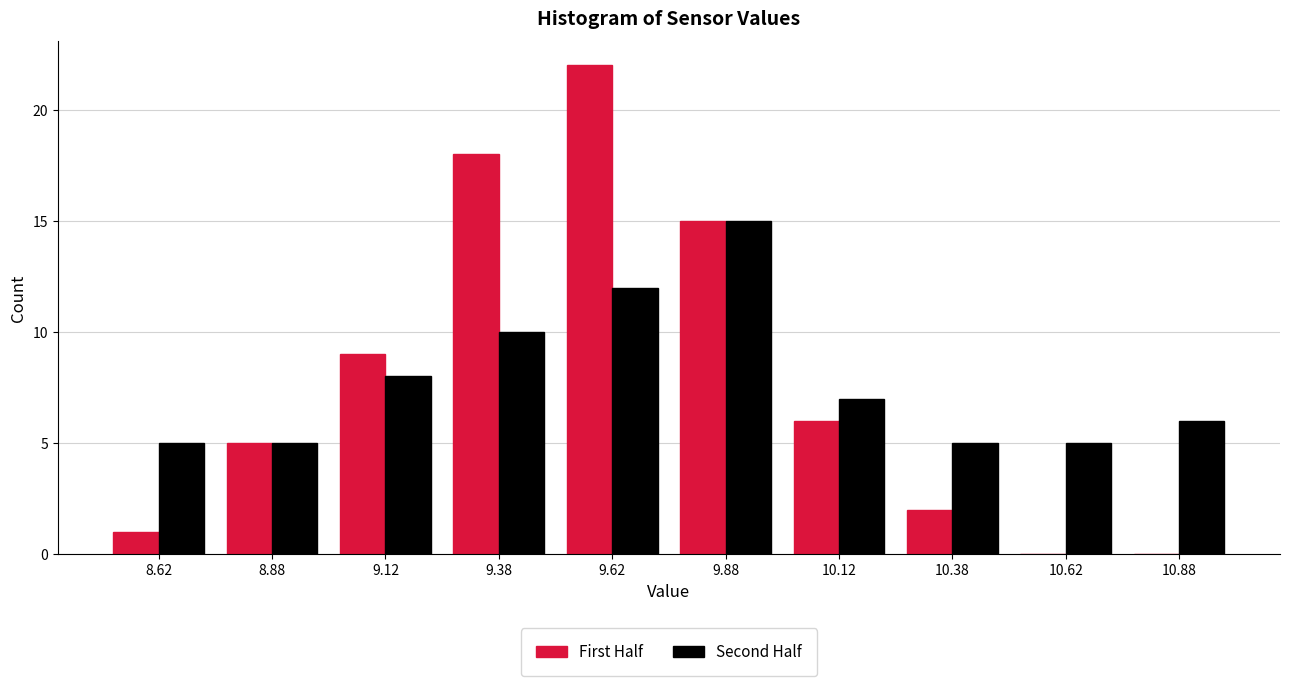

In the Second Half series, which range on the x-axis has the tallest bar?

9.75 to 10.00